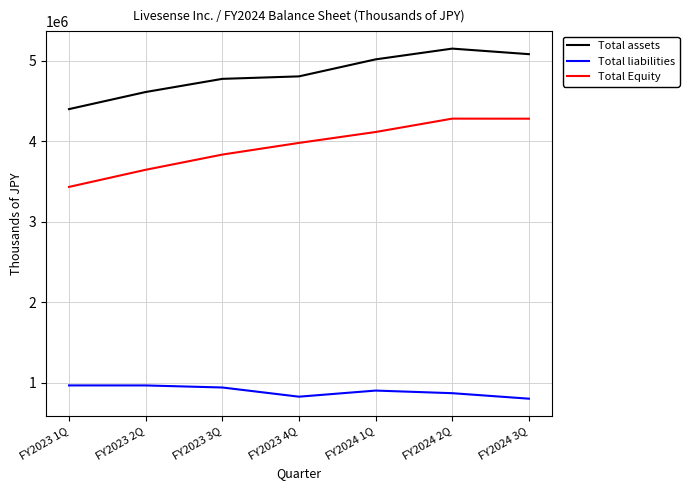

Which category has the highest value in the Total assets series?

FY2024 2Q